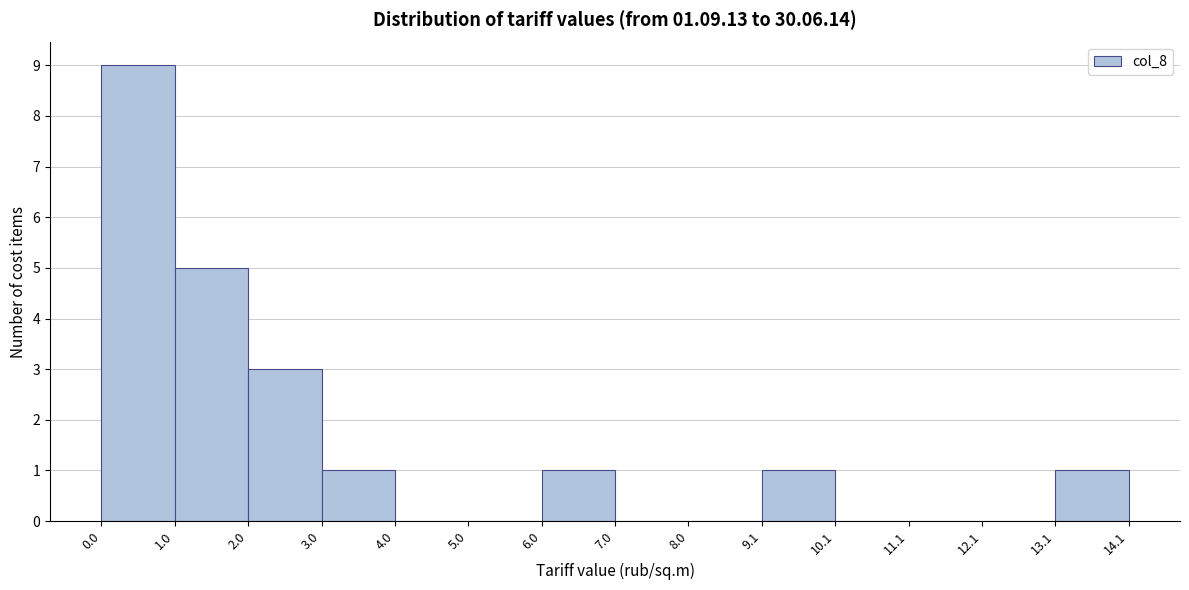

Reading left to right, transcribe this chart: for each bar, give the range it covers on the x-axis and its height. The values are not printed on the chart, so give them approximately, as read against the axis.

0.0 to 1.0: 9
1.0 to 2.0: 5
2.0 to 3.0: 3
3.0 to 4.0: 1
4.0 to 5.0: 0
5.0 to 6.0: 0
6.0 to 7.0: 1
7.0 to 8.0: 0
8.0 to 9.1: 0
9.1 to 10.1: 1
10.1 to 11.1: 0
11.1 to 12.1: 0
12.1 to 13.1: 0
13.1 to 14.1: 1